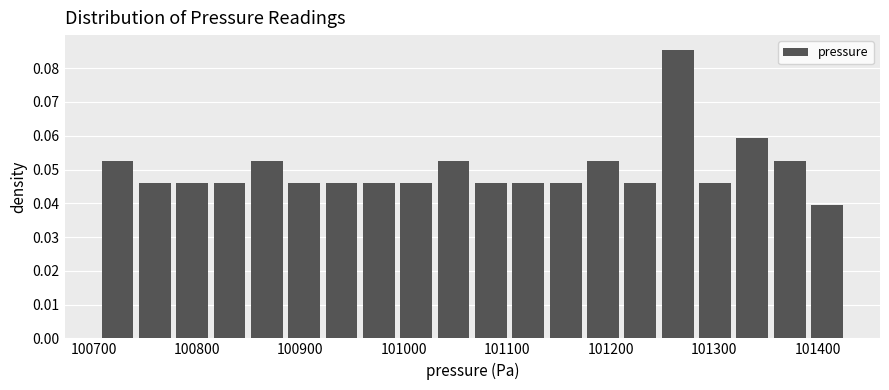

Read against the x-axis, roughly where is the centre of the tallest bar?

101260